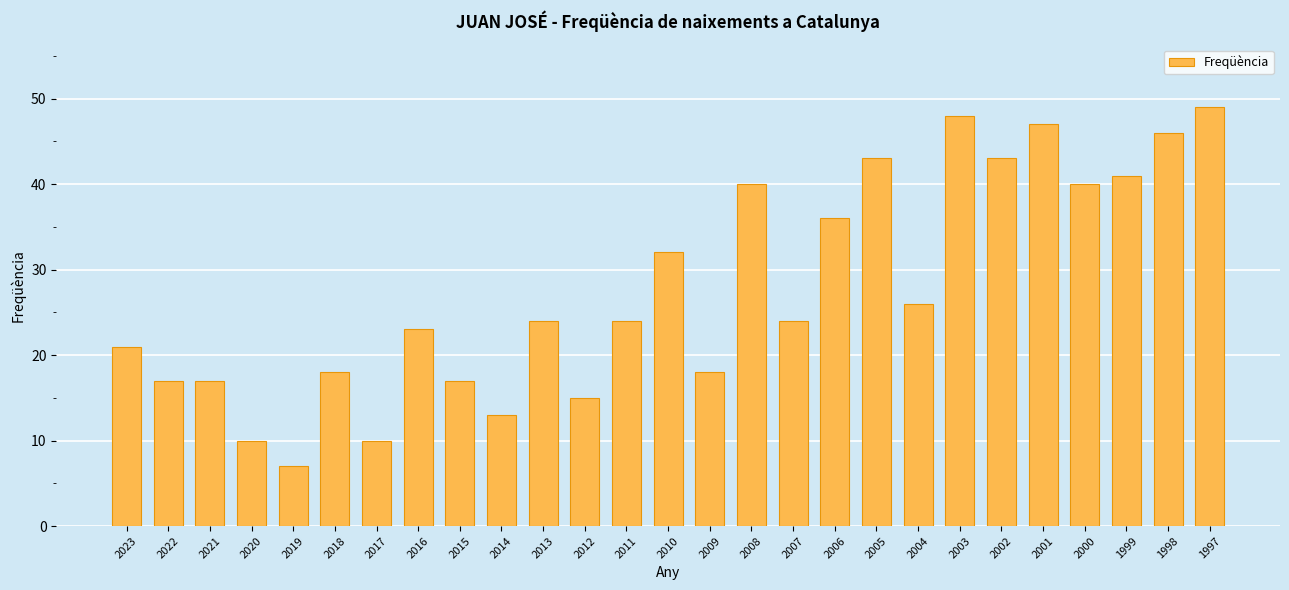

How many distinct data groups are displayed?

1